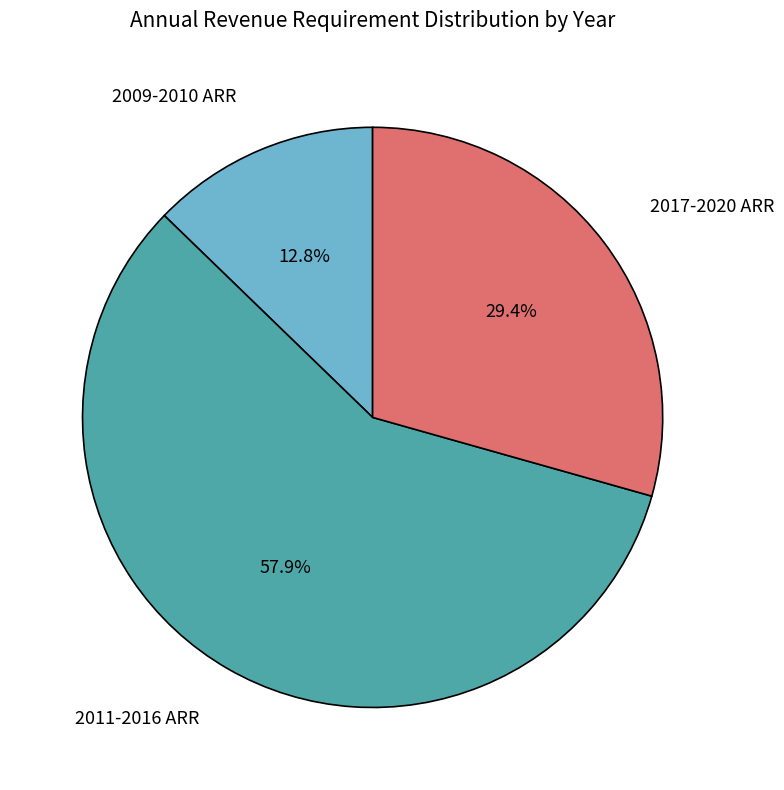

Is there a majority slice in this chart?

Yes